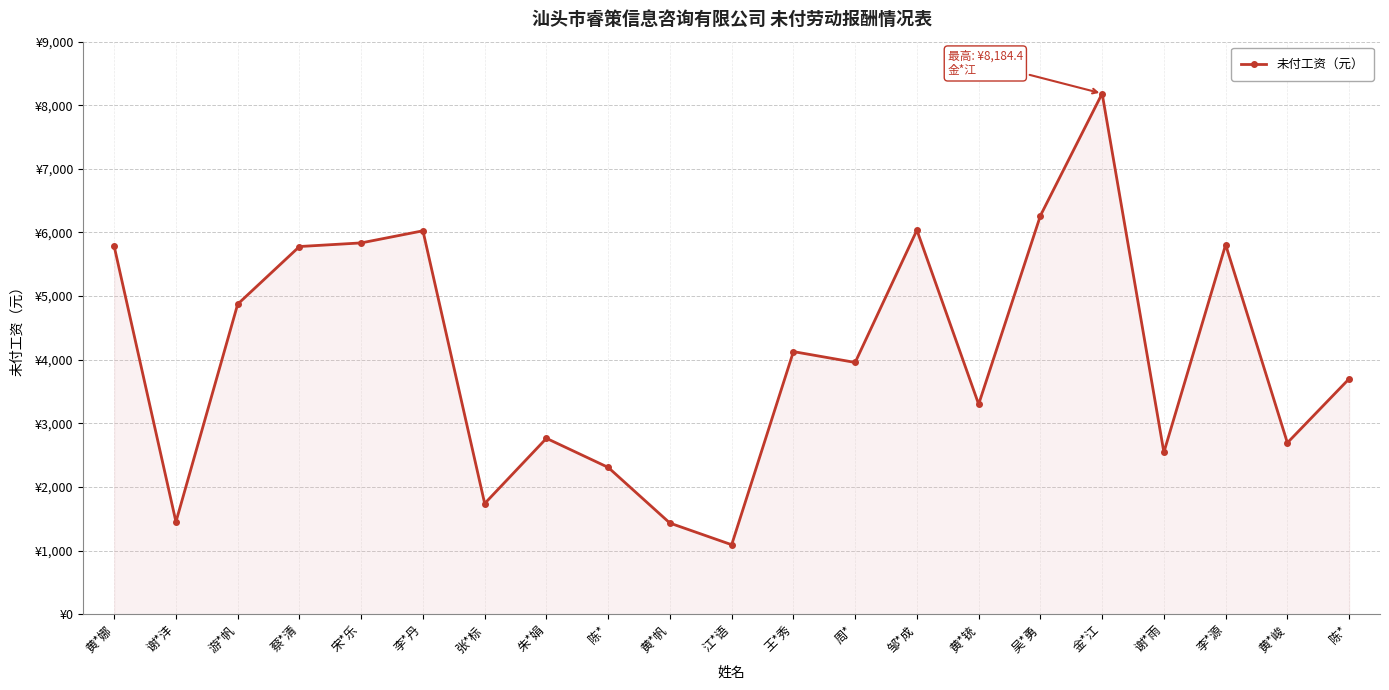

Does the chart have visible grid lines?

Yes